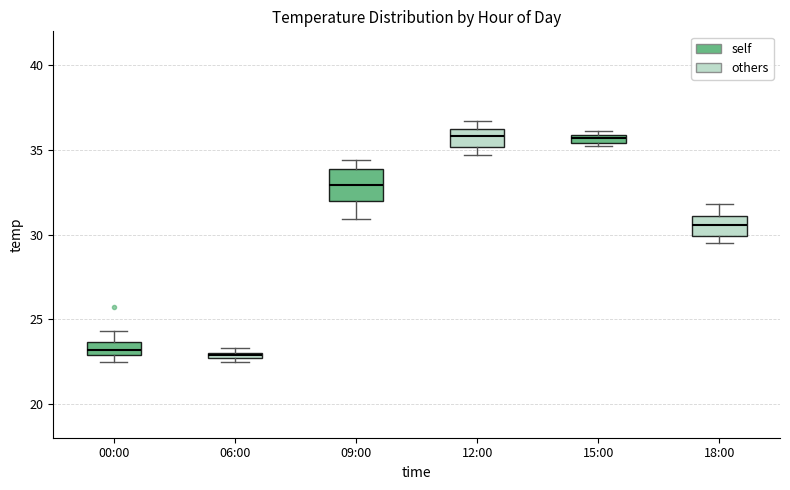

Comparing the boxes themselves (not the whiskers), which one is the tallest?

09:00